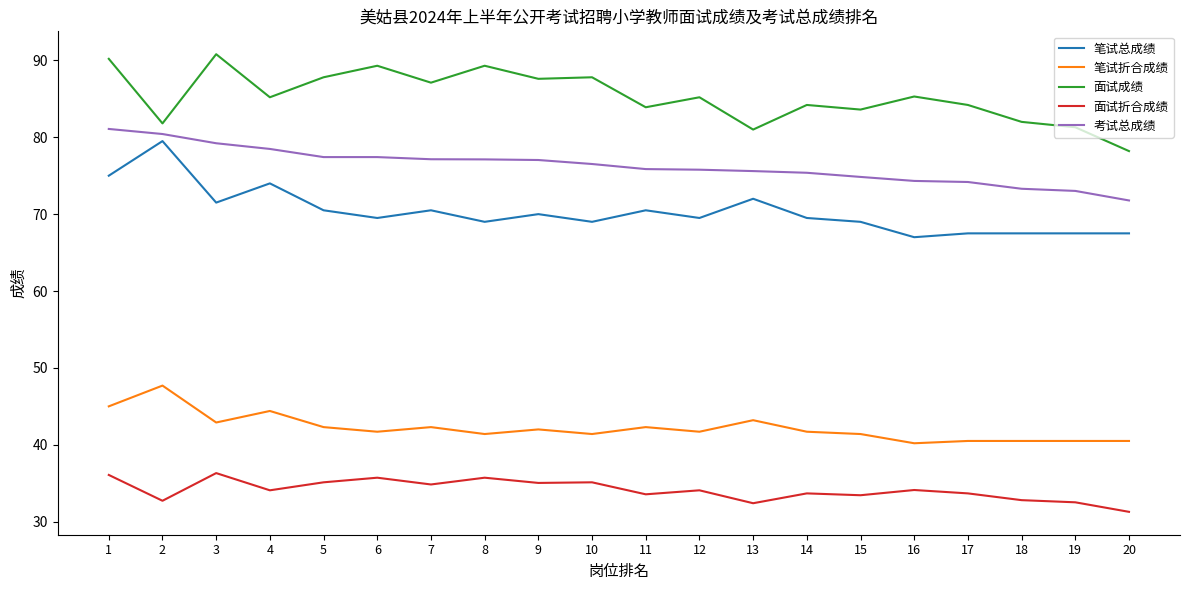

True or false: 笔试总成绩 and 面试折合成绩 cross at least once.

False